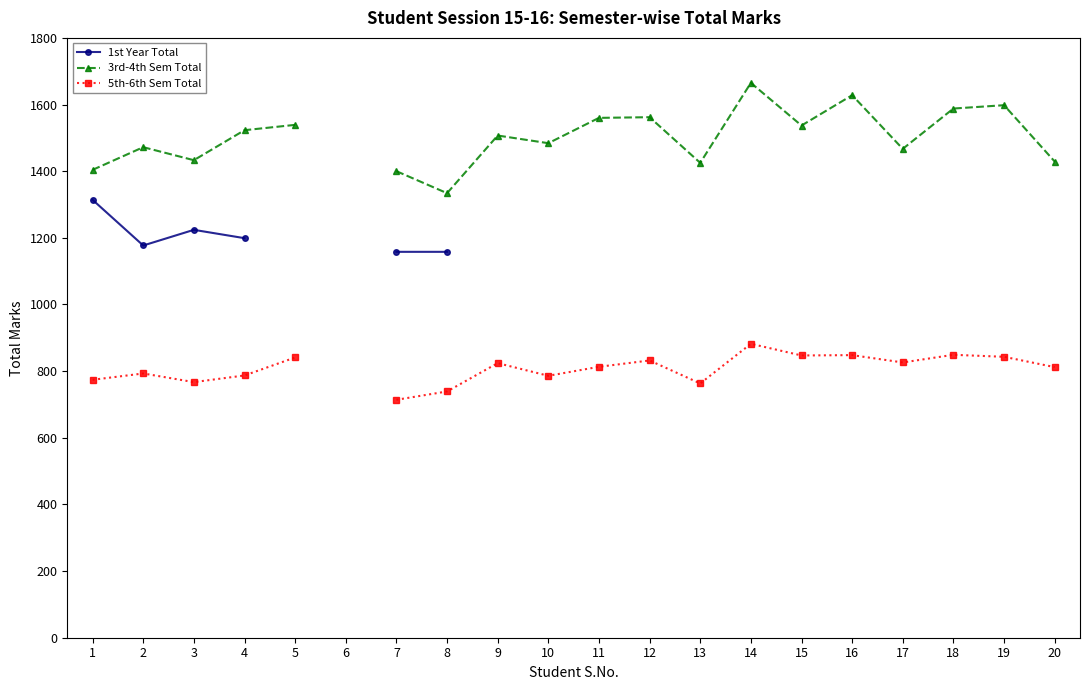

At which category is the sum across all series the highest?

4